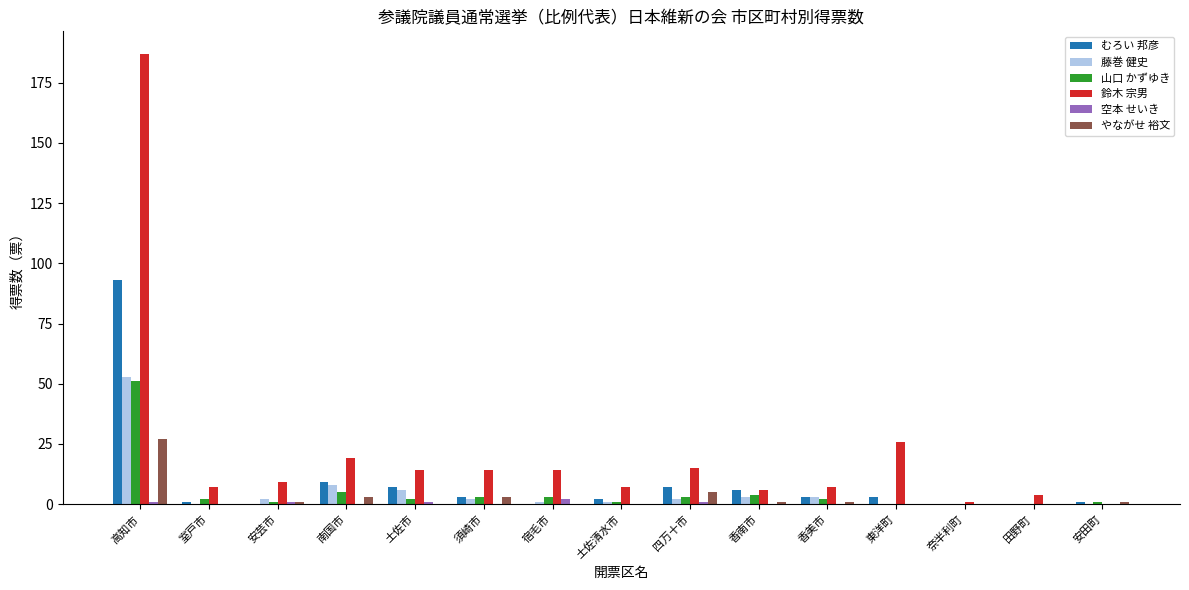

Which series changed the most between 四万十市 and 奈半利町?

鈴木 宗男